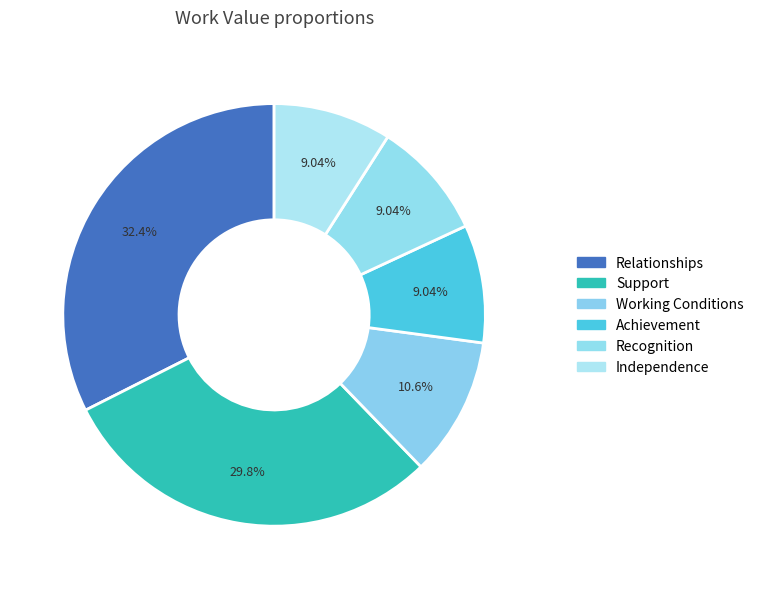

The Support slice represents 30% of the pie. True or false?

True